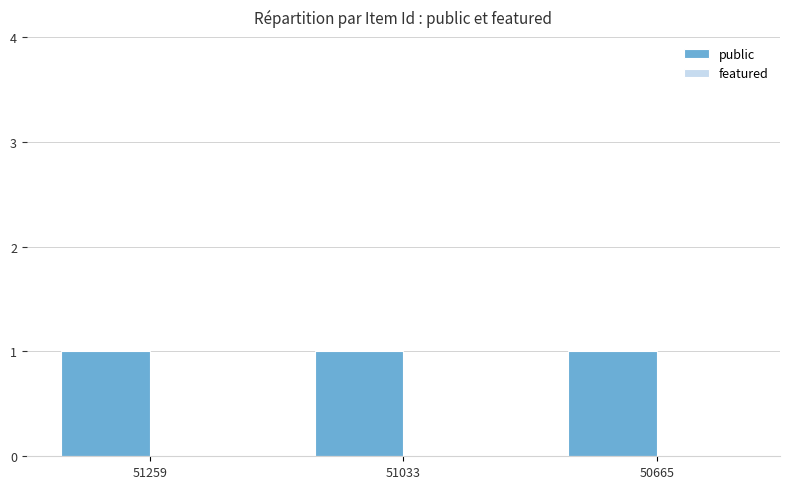

Rank the series at 51259 from lowest to highest value.

featured, public